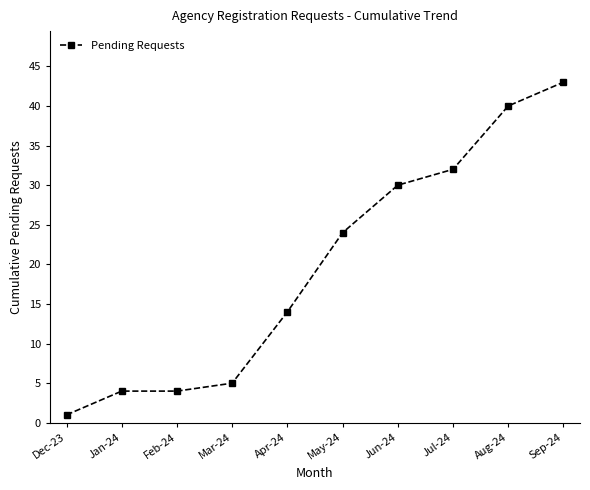

What is the change in value from Apr-24 to May-24?

+10